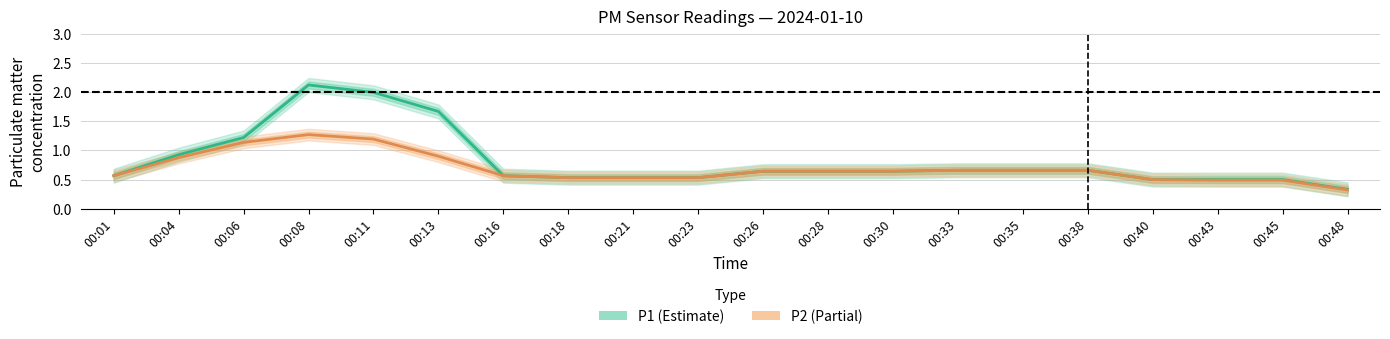

What is the average value of the P2 series?

0.7